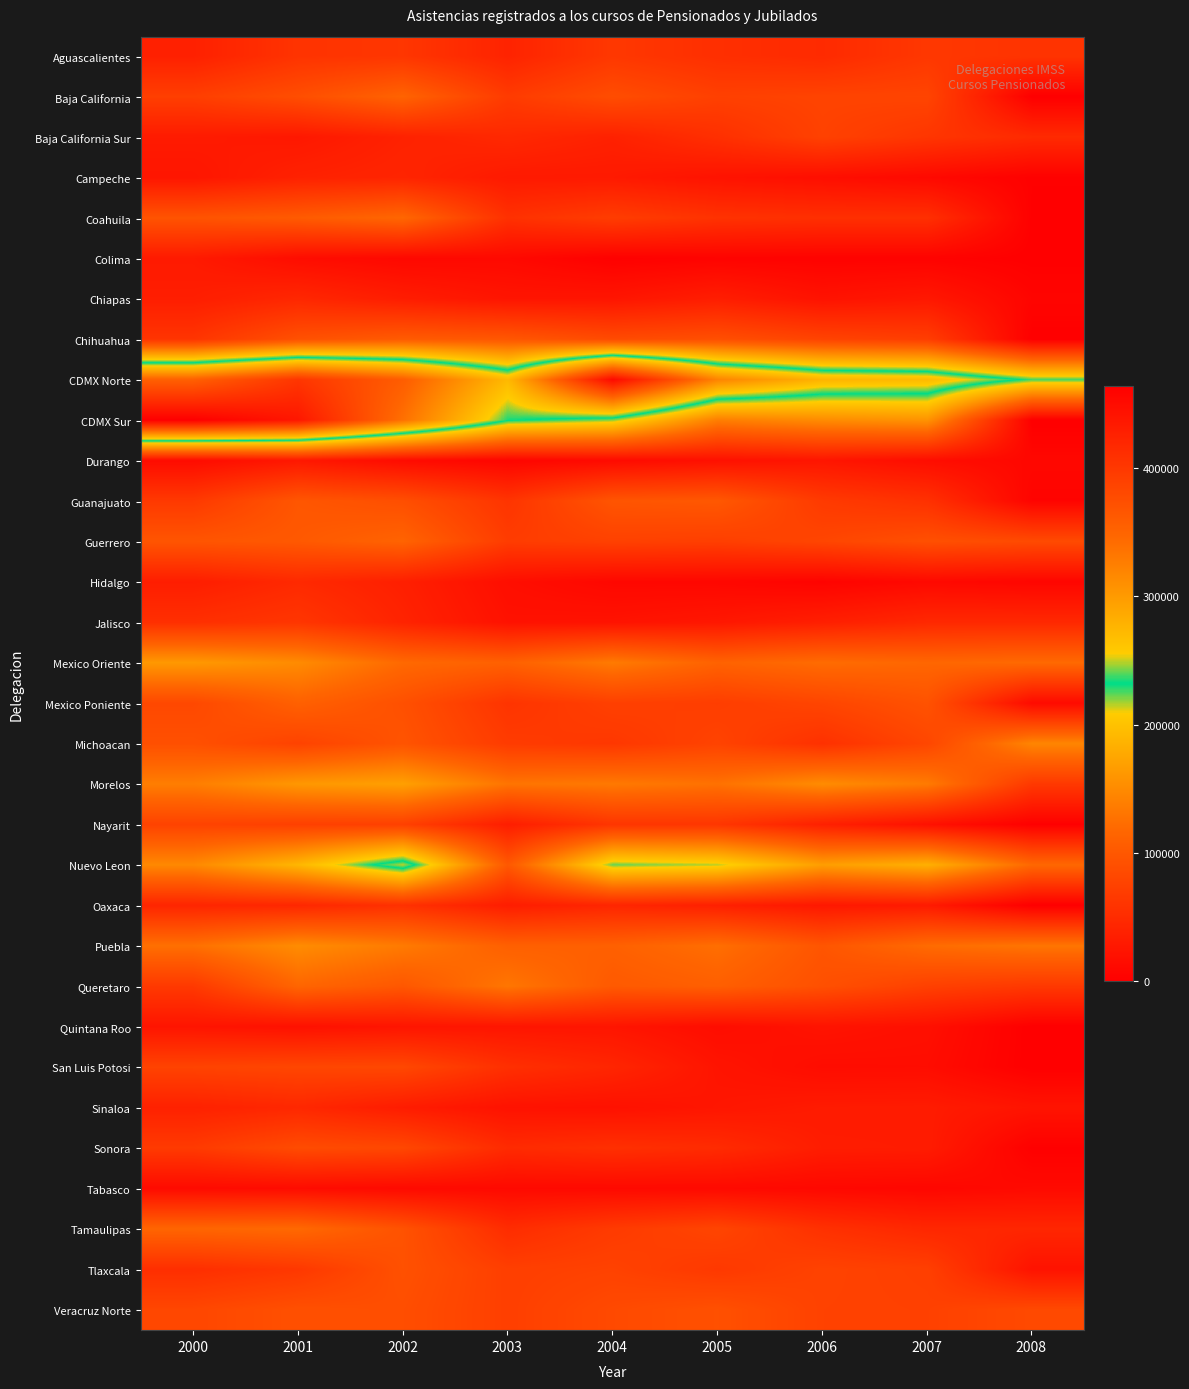

At which category is the sum across all series the highest?

2001